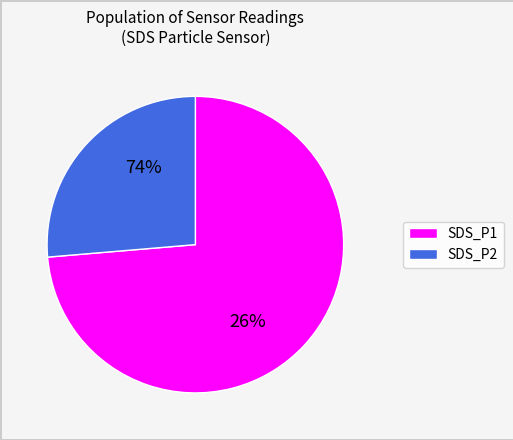

What percentage do SDS_P1 and SDS_P2 together represent?

100.0%